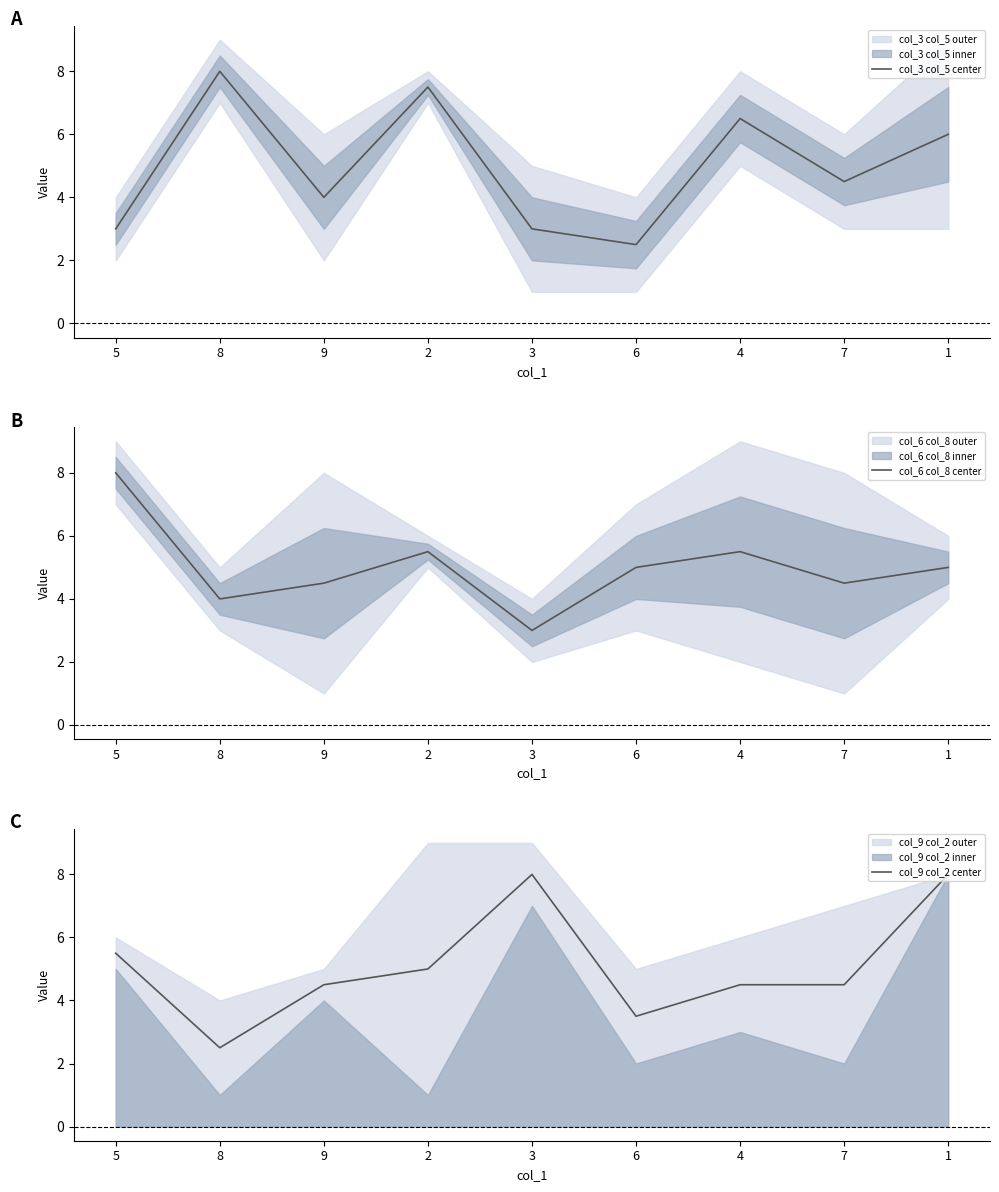

How many interior local valleys does the col_6 col_8 center series have?

3